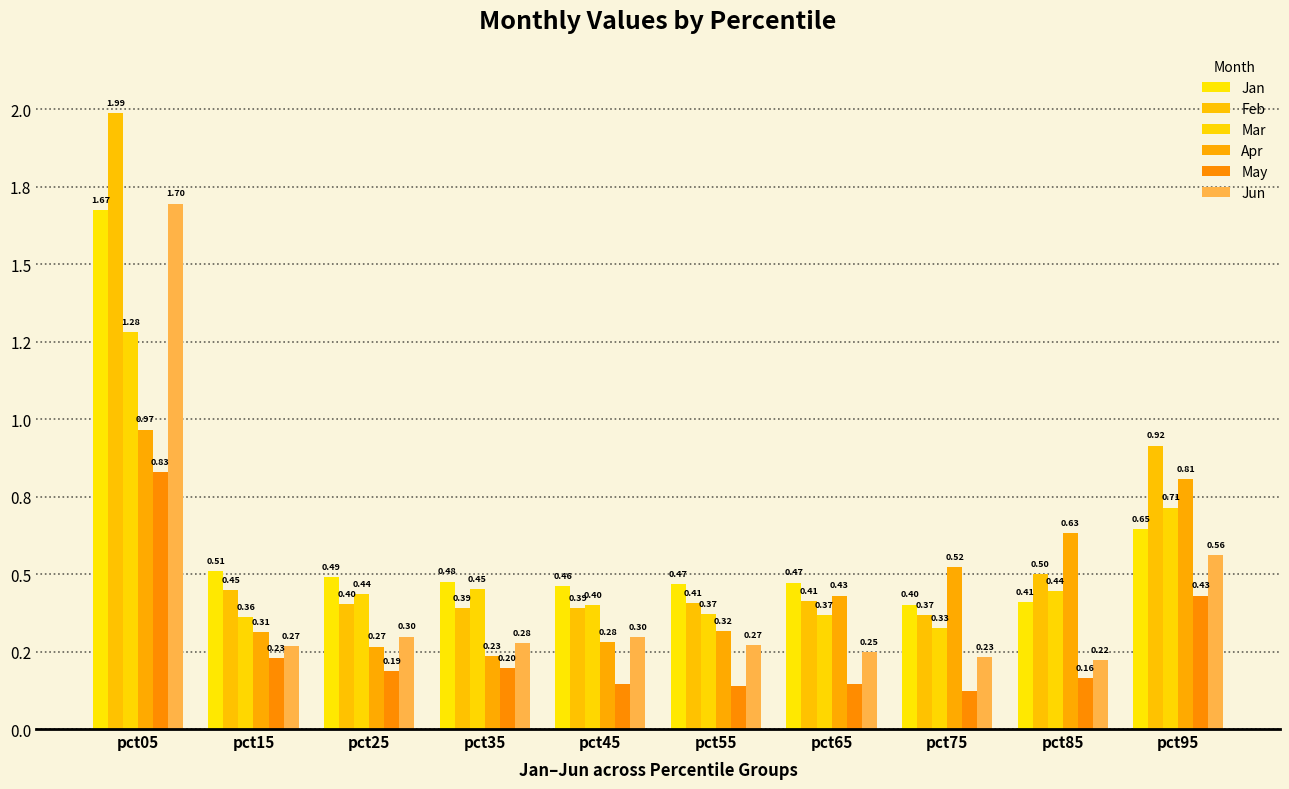

Are the bars grouped side by side (vs. stacked)?

Yes